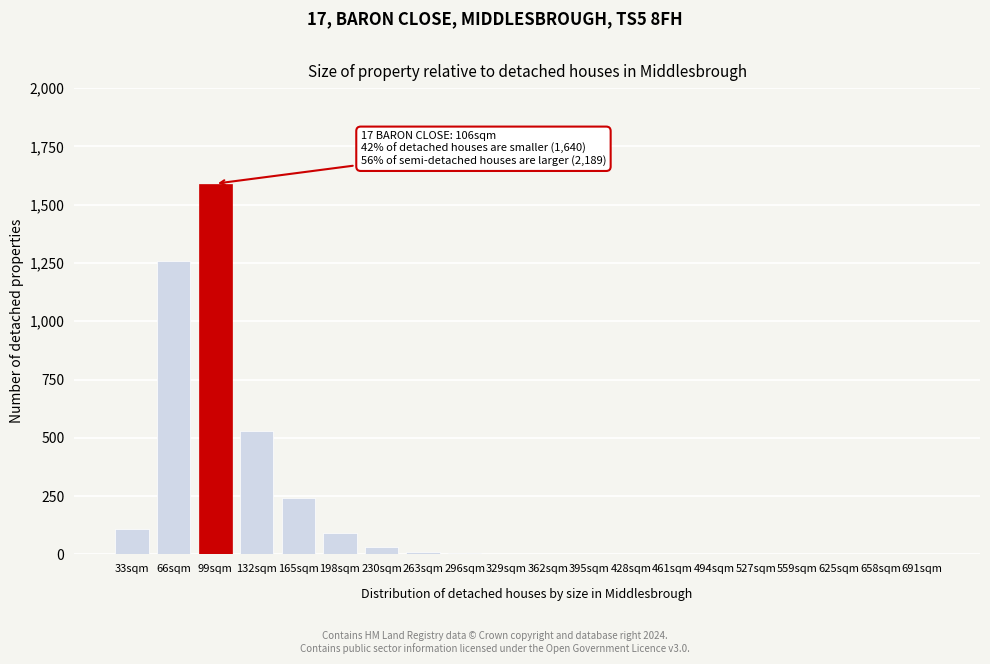

What is the sum of the values at 132sqm and 691sqm?

530